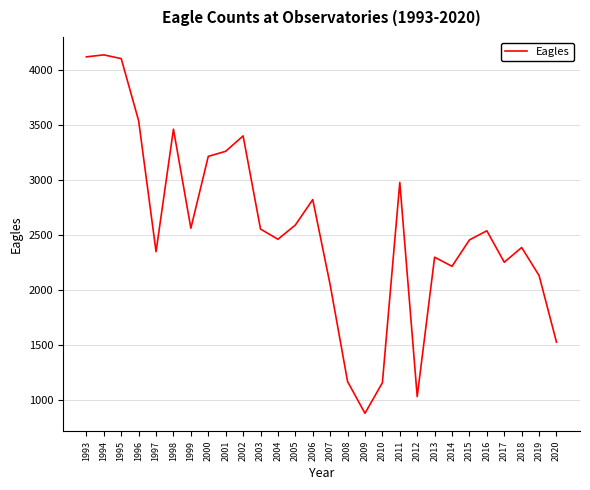

At which label does the data first exceed 2542?

1993